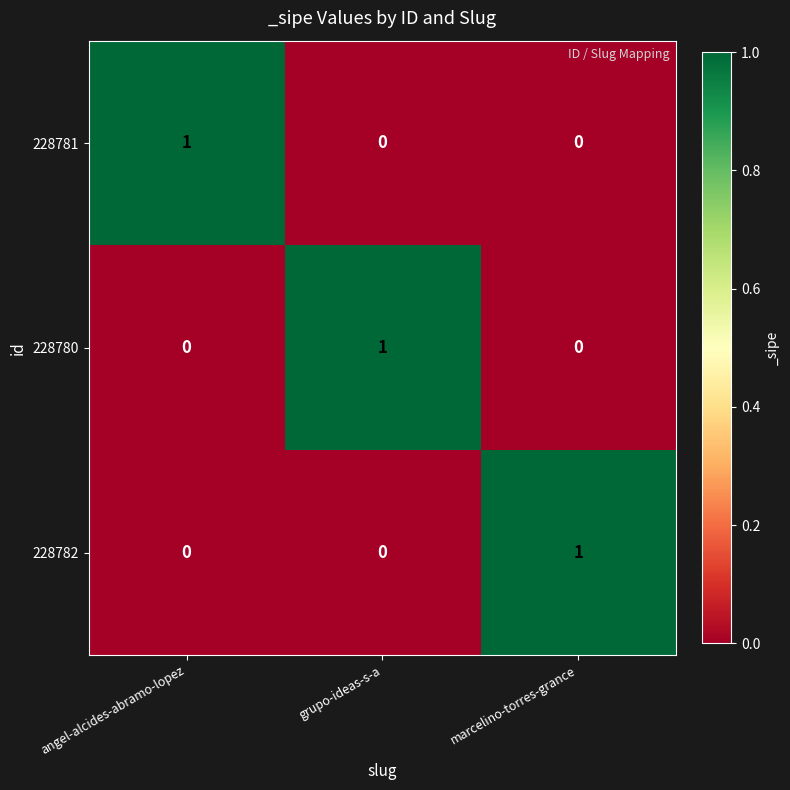

Count the 228782 values in the range 0 to 1.

3